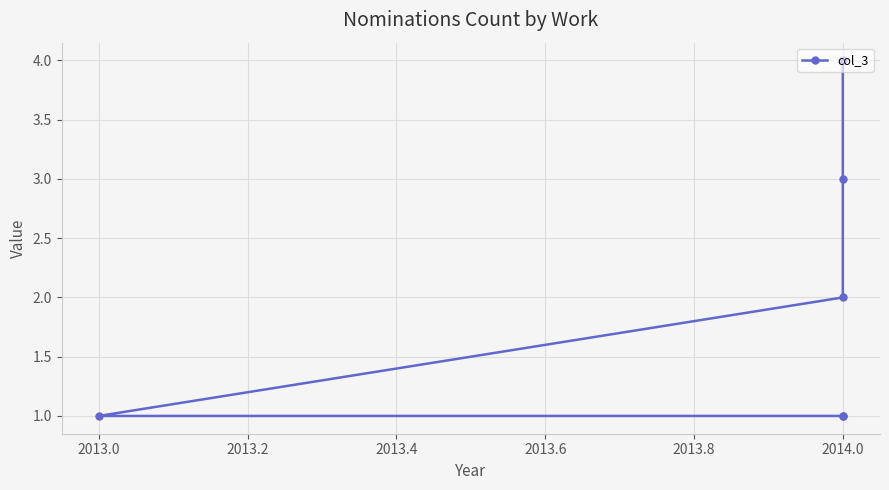

What is the average value?

2